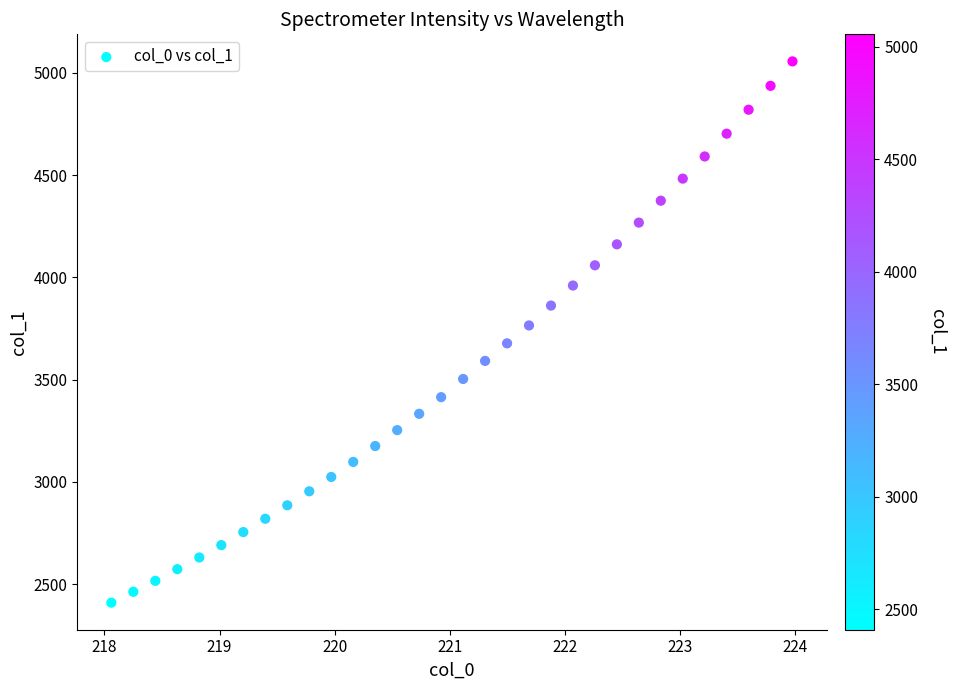

What is the range of X values (max minus min)?

5.9